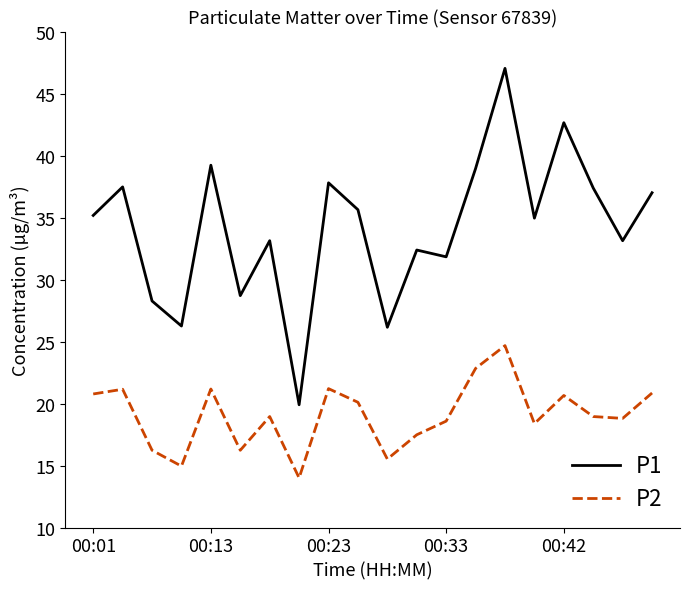

Which series has the widest spread of values?

P1